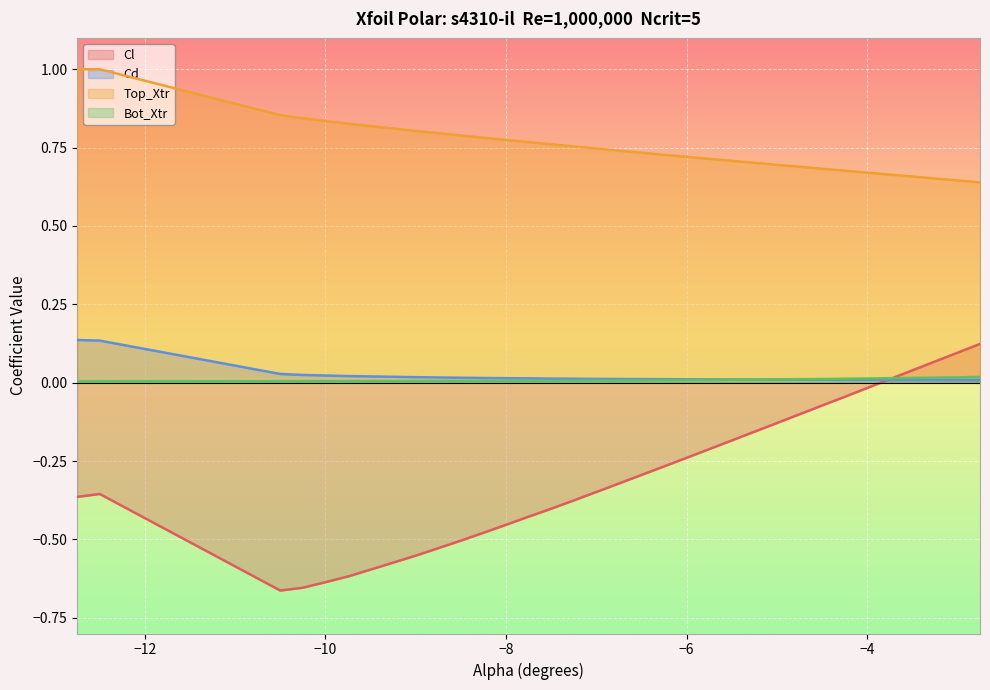

Does the chart display data point markers on the line(s)?

No